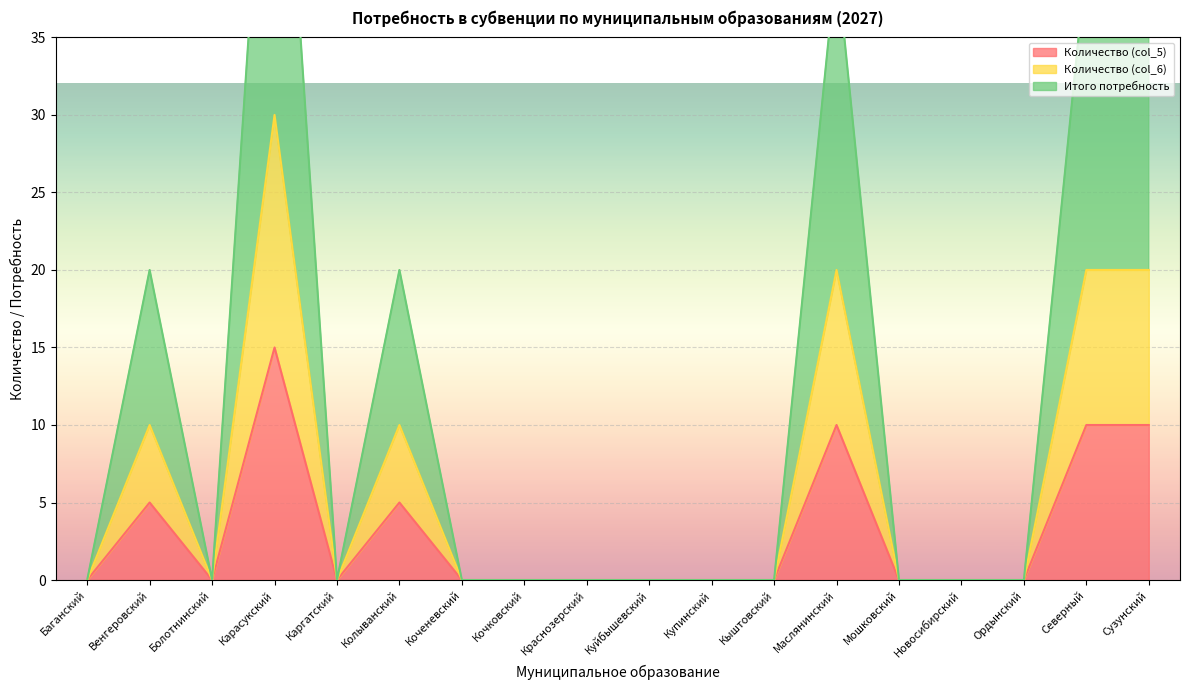

List the labels in order of col_5 value, largest first.

Карасукский, Маслянинский, Северный, Сузунский, Венгеровский, Колыванский, Баганский, Болотнинский, Каргатский, Коченевский, Кочковский, Краснозерский, Куйбышевский, Купинский, Кыштовский, Мошковский, Новосибирский, Ордынский